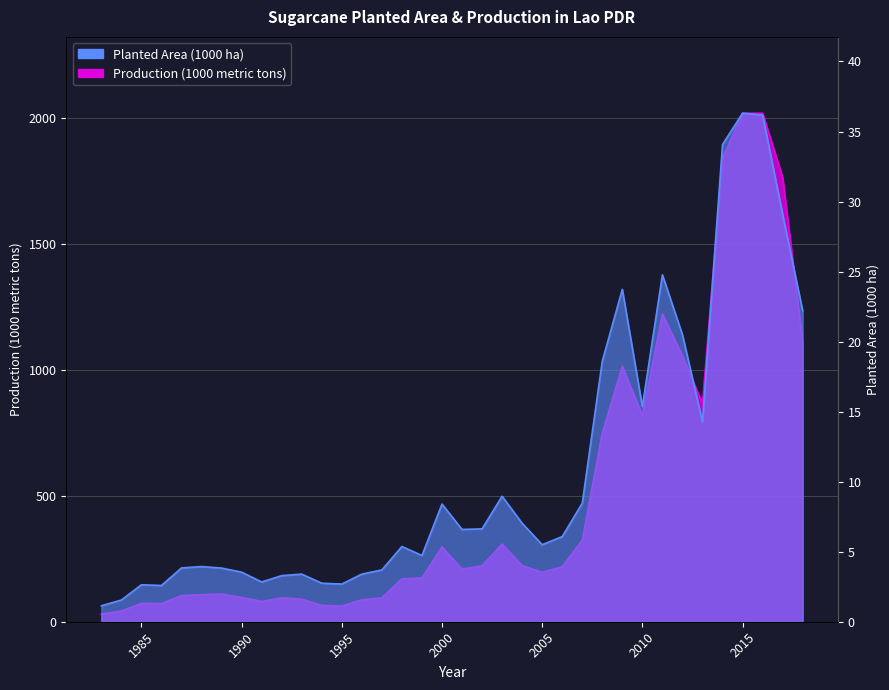

True or false: Production (1000 metric tons) and Planted Area (1000 ha) intersect in this chart.

False